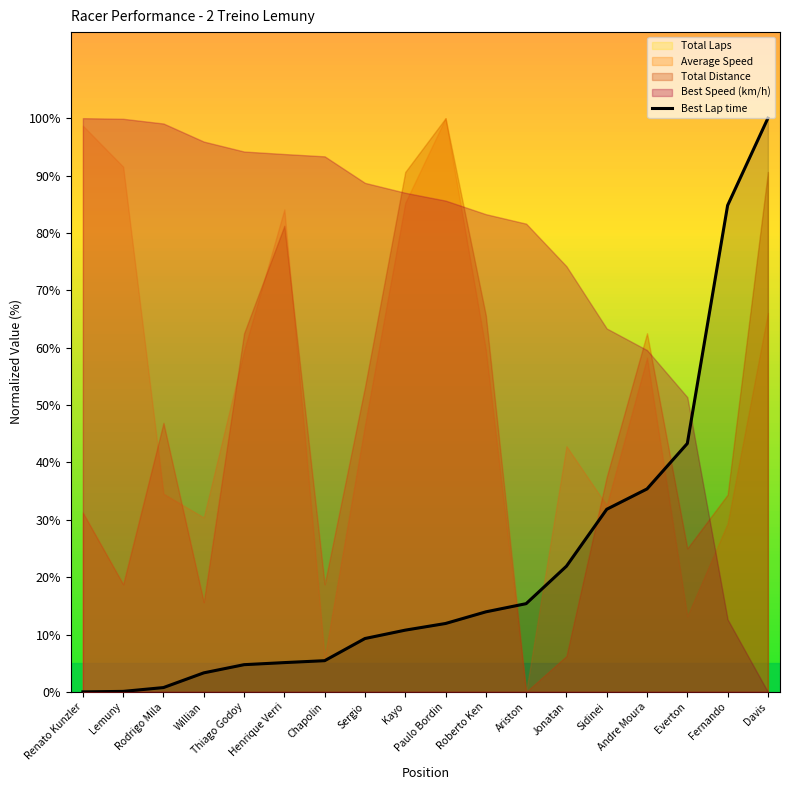

What is the label of the 6th point from the left?

Henrique Verri